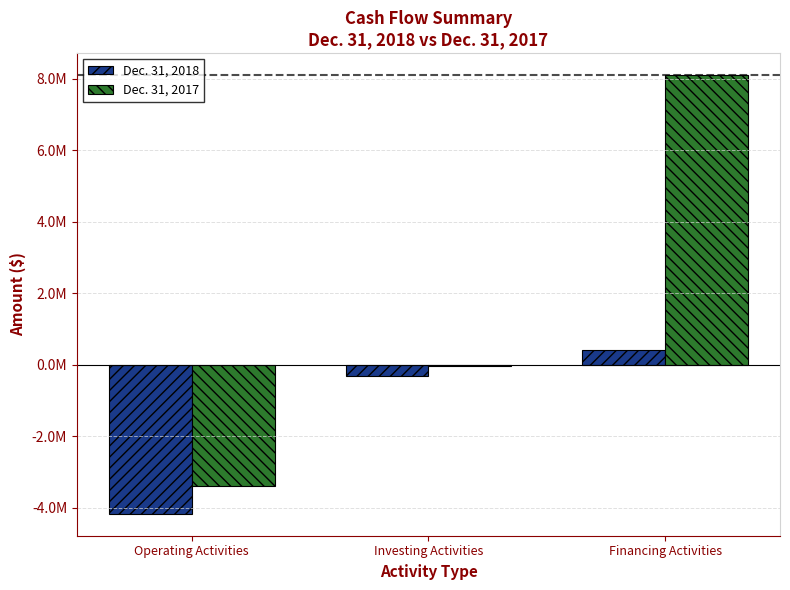

Is it true that Dec. 31, 2018 equals -5529398 at Operating Activities?

False